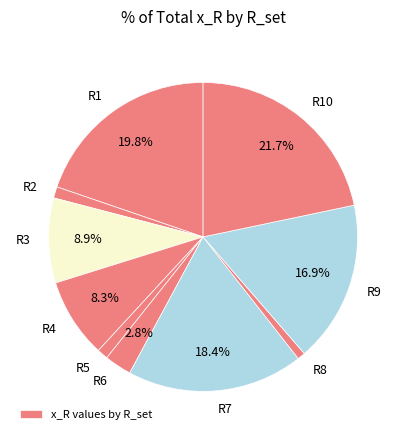

Count the number of slices in the pie.

10